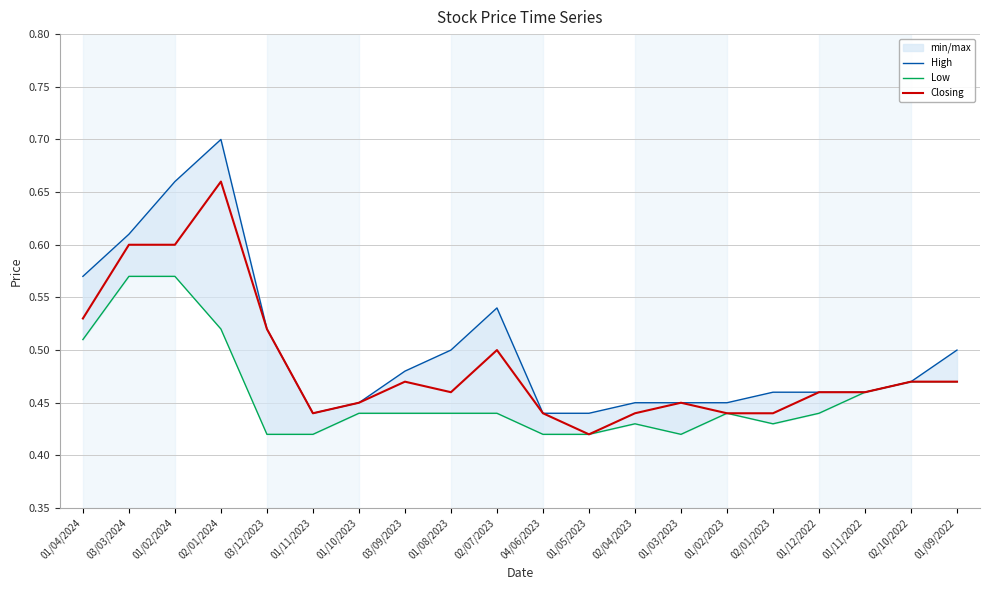

Rank the categories by Closing value from lowest to highest.

01/05/2023, 01/11/2023, 04/06/2023, 02/04/2023, 01/02/2023, 02/01/2023, 01/10/2023, 01/03/2023, 01/08/2023, 01/12/2022, 01/11/2022, 03/09/2023, 02/10/2022, 01/09/2022, 02/07/2023, 03/12/2023, 01/04/2024, 03/03/2024, 01/02/2024, 02/01/2024